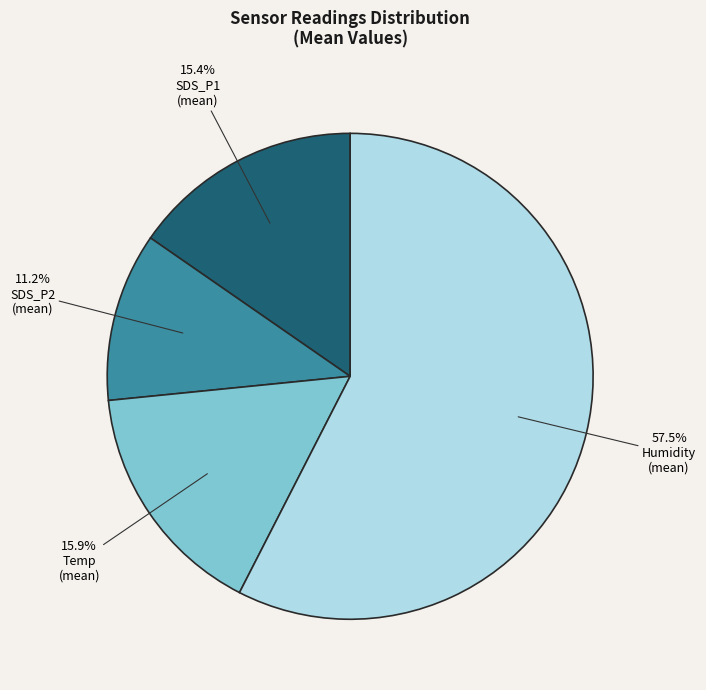

Does any single category account for the majority?

Yes